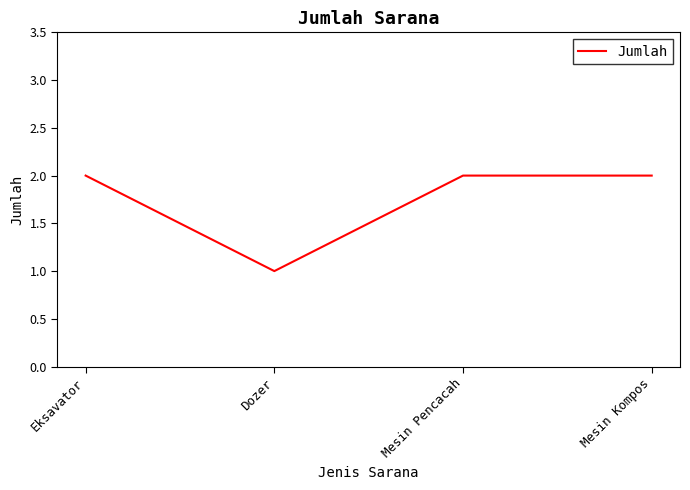

Is it true that the value at Eksavator is 1?

False